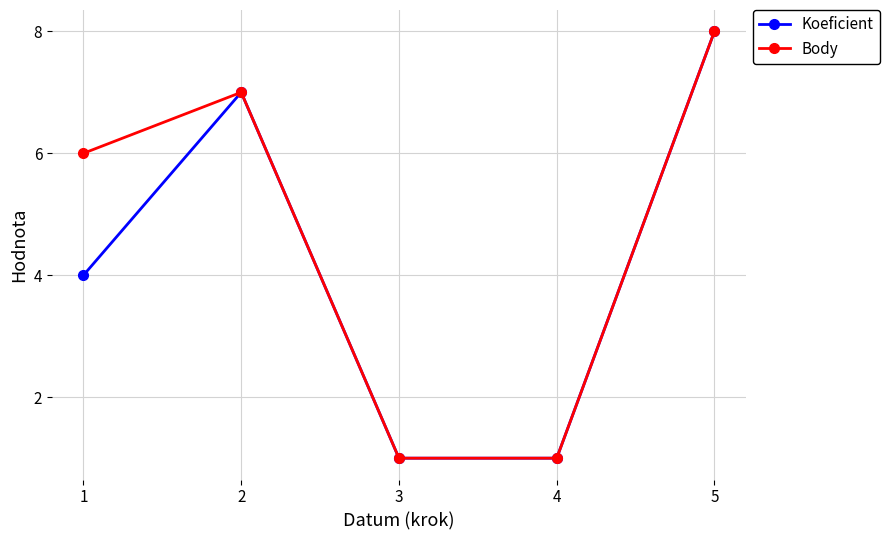

What is the spread (max minus min) of values at 1?

2